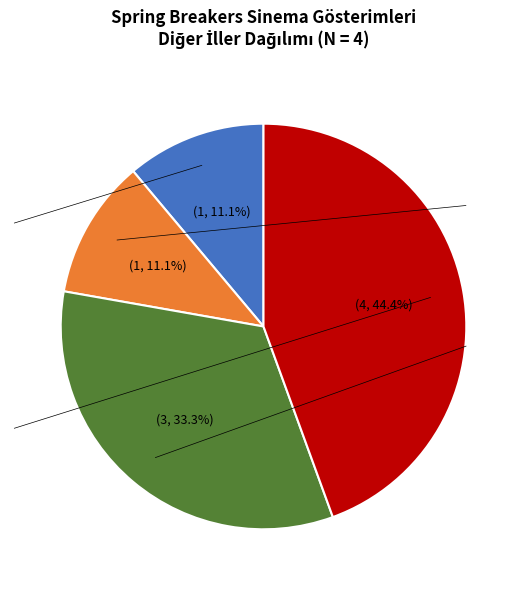

What percentage is the MALATYA YEŞİL slice, to the nearest percent?

11%